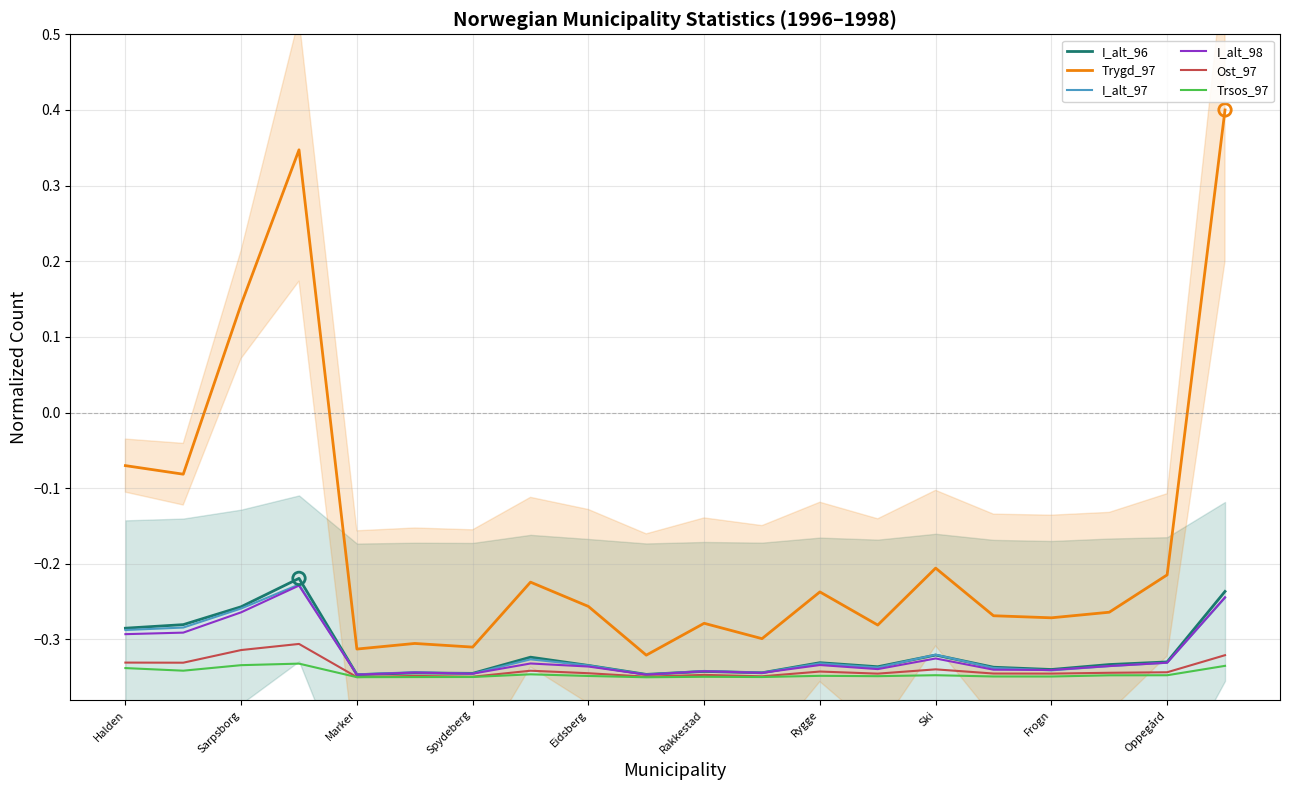

Which series has the largest Y range (max minus min)?

Trygd_97